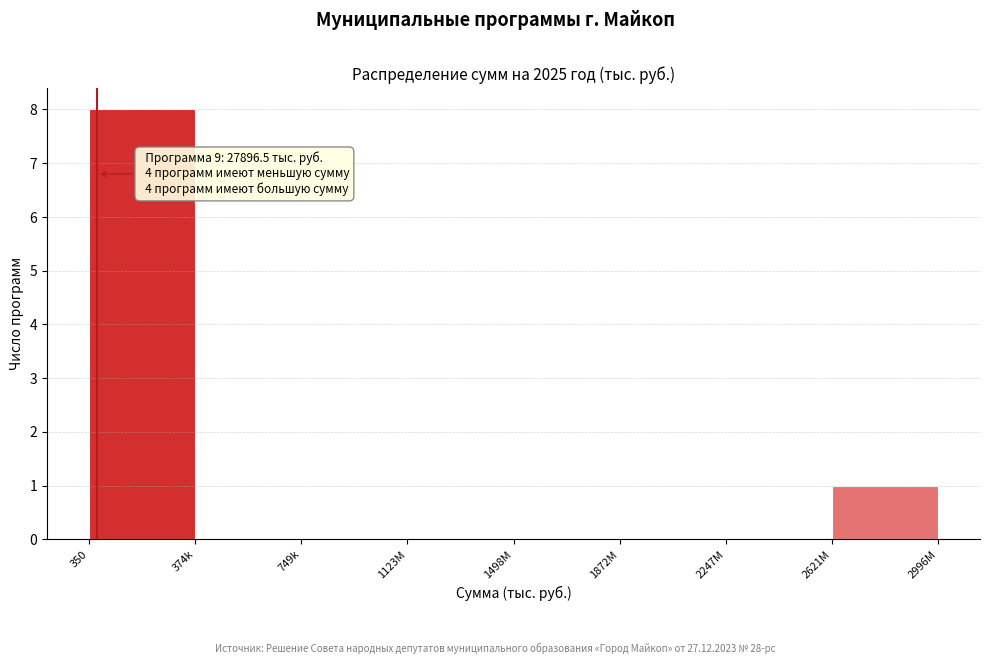

Reading left to right, what are all the values shown in this chart?

350=8	374k=0	749k=0	1123M=0	1498M=0	1872M=0	2247M=0	2621M=1